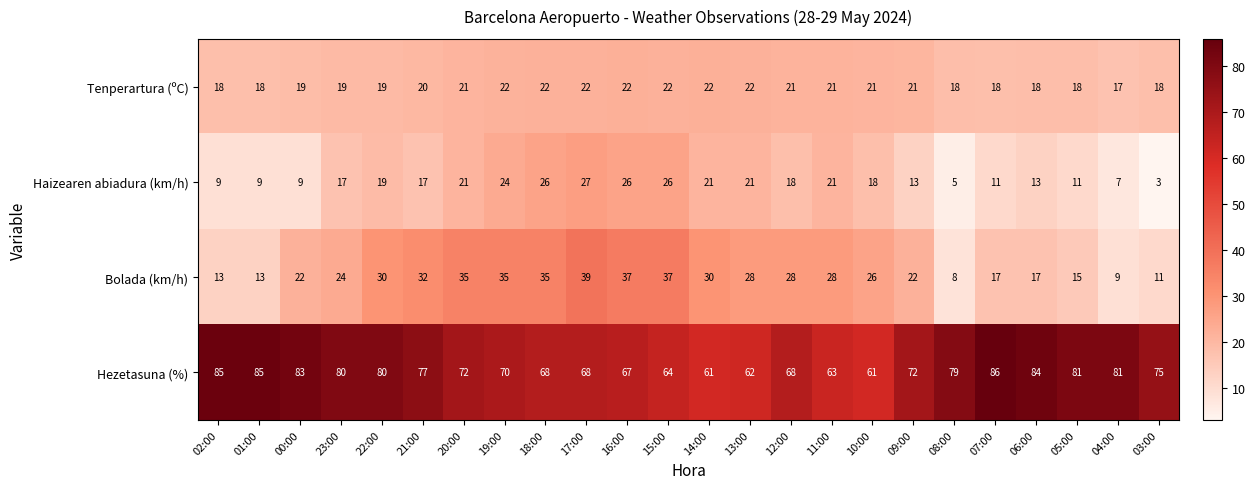

What is the total value across all series at 14:00?

134